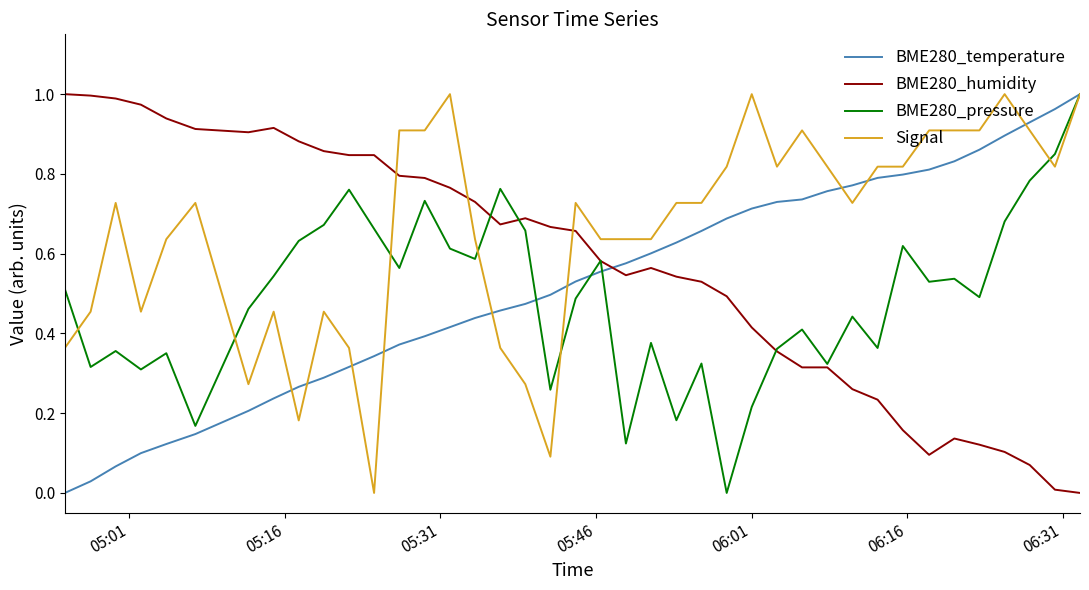

Rank the series by their average value, from highest to lowest.

Signal, BME280_humidity, BME280_temperature, BME280_pressure